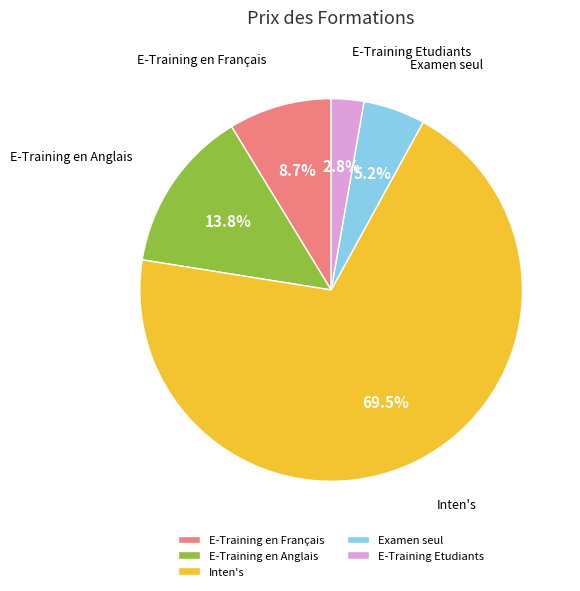

What is the smallest slice in the pie chart?

E-Training Etudiants